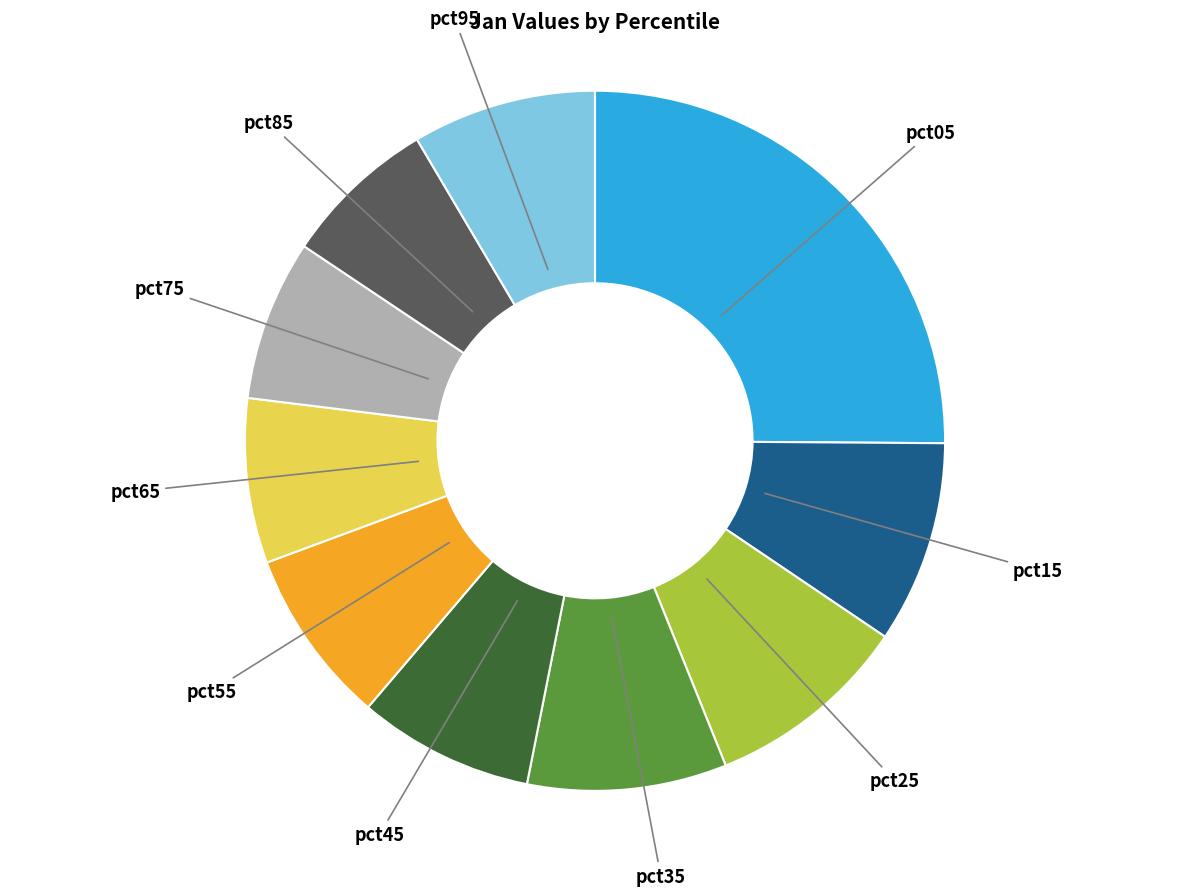

Is it true that pct85 is 1% of the pie?

False